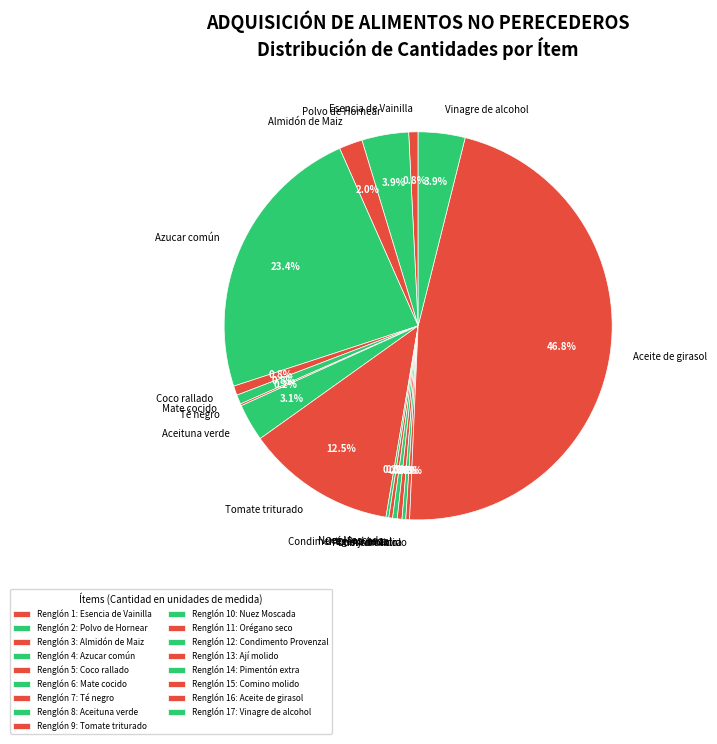

What is the total percentage of Esencia de Vainilla and Azucar común?

24.2%